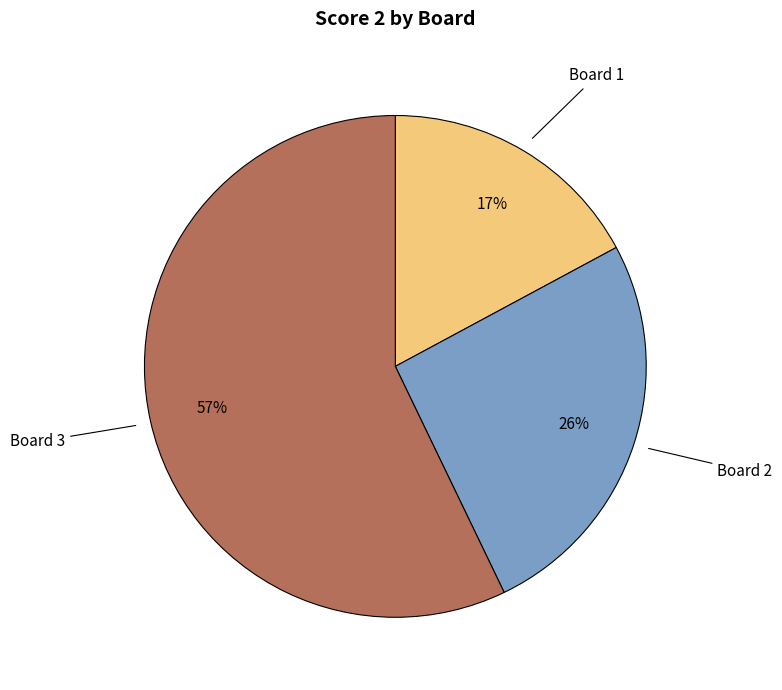

Is there a majority slice in this chart?

Yes